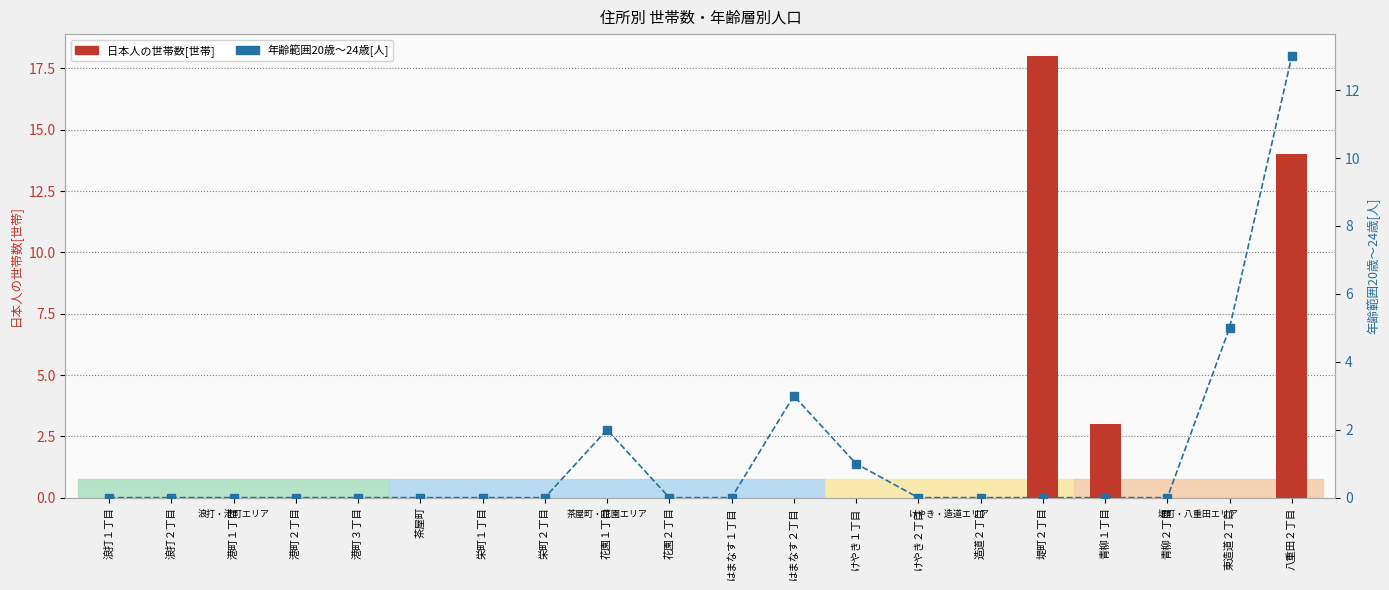

How many positive values does the 日本人の世帯数[世帯] series have?

3